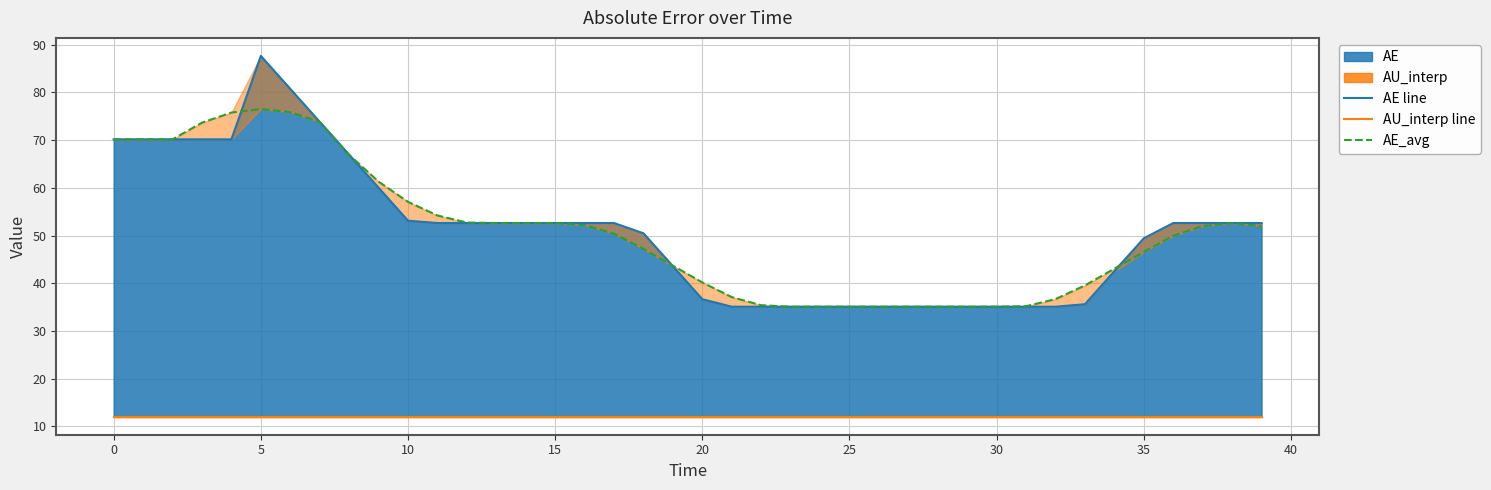

Does the chart have visible grid lines?

Yes